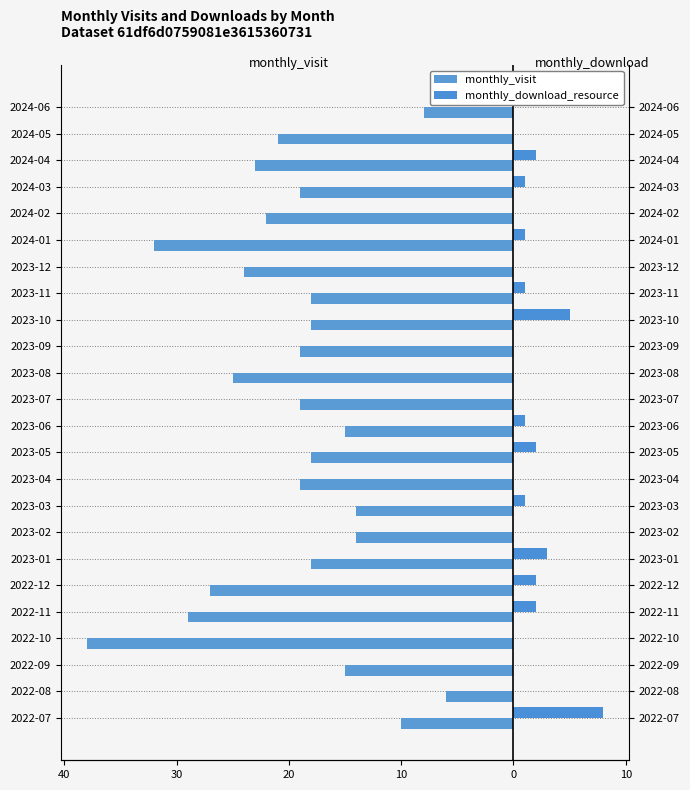

The value of monthly_download_resource at 2023-02 is 0. True or false?

True